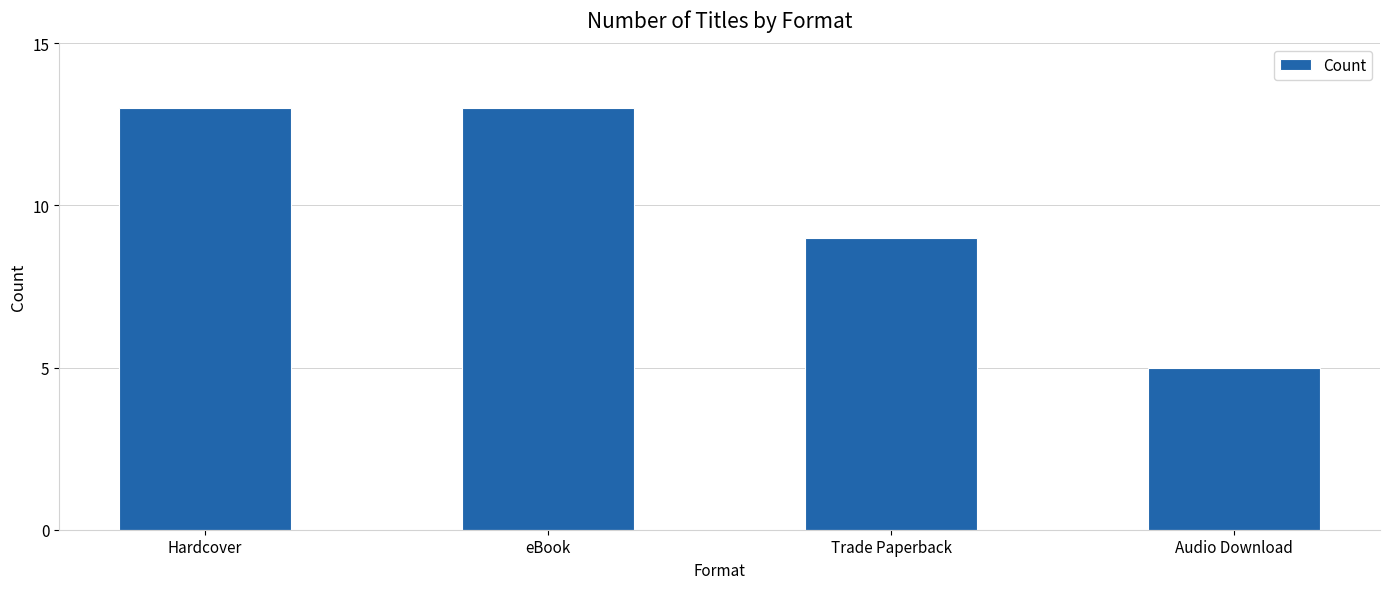

What is the smallest value displayed?

5